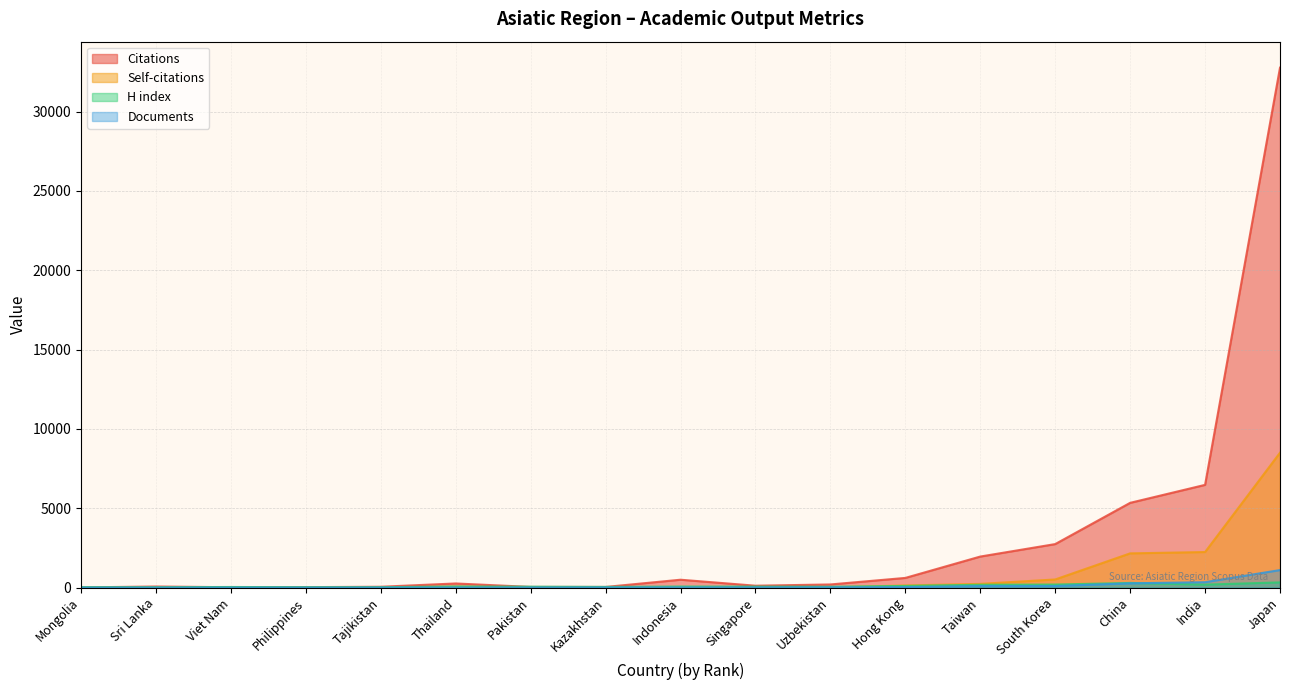

What is the label of the 13th point from the right?

Tajikistan